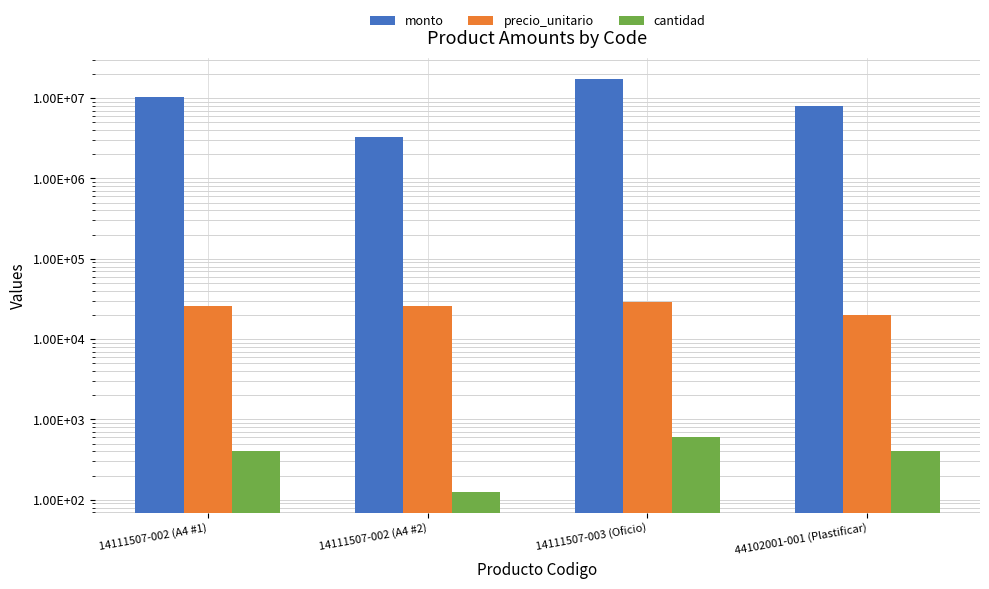

How many groups of bars are there?

4